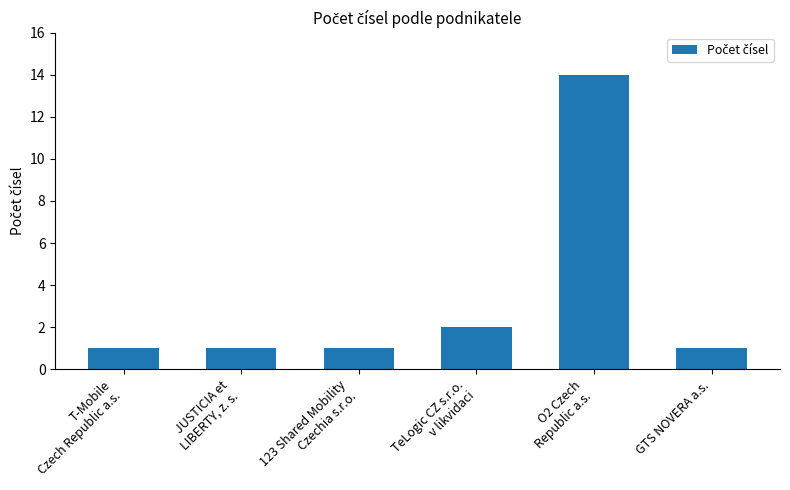

Reading left to right, what are all the values shown in this chart?

1	1	1	2	14	1